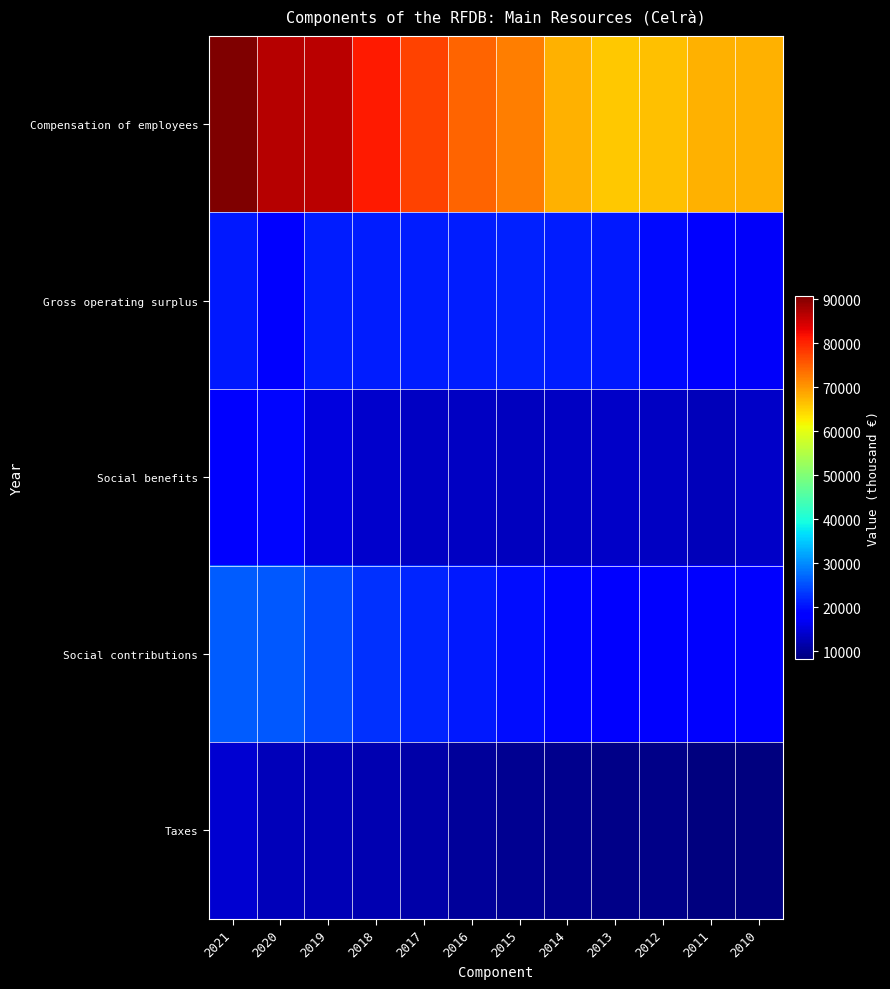

List the series in order of their peak value, lowest first.

Taxes, Social benefits, Gross operating surplus, Social contributions, Compensation of employees